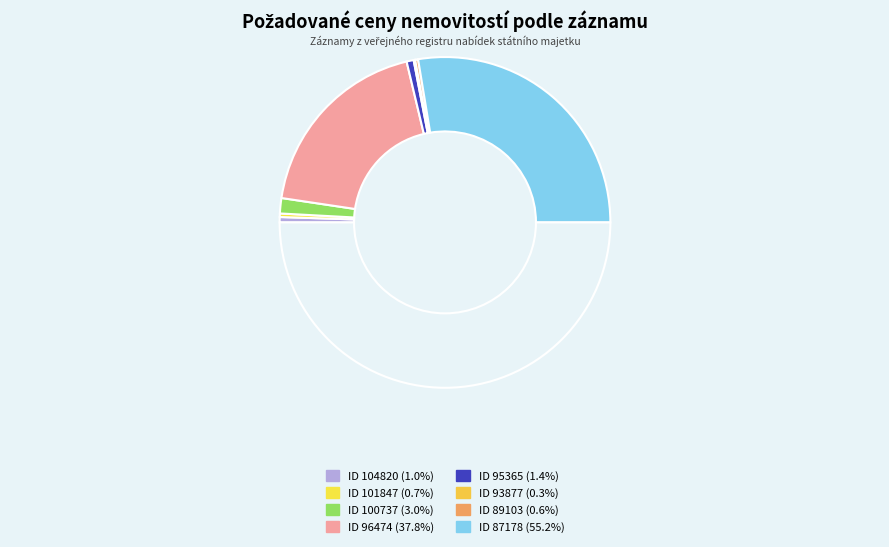

To the nearest percent, what is the difference between the largest and smallest slice percentages?

55%